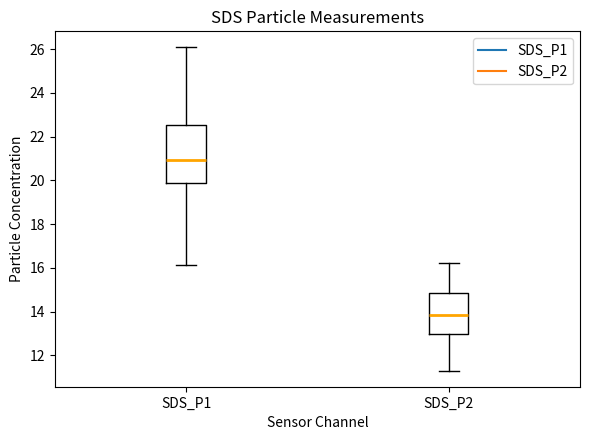

Reading left to right, transcribe this box plot: for each box, give where its median line is, the range the box spans, and where its two whiskers end, as read against the y-axis. The values are not printed on the chart, so give them approximately, as read against the axis.

SDS_P1: median 21.0, box 19.8 to 22.6, whiskers 16.2 to 26.0
SDS_P2: median 13.8, box 13.0 to 14.8, whiskers 11.4 to 16.2